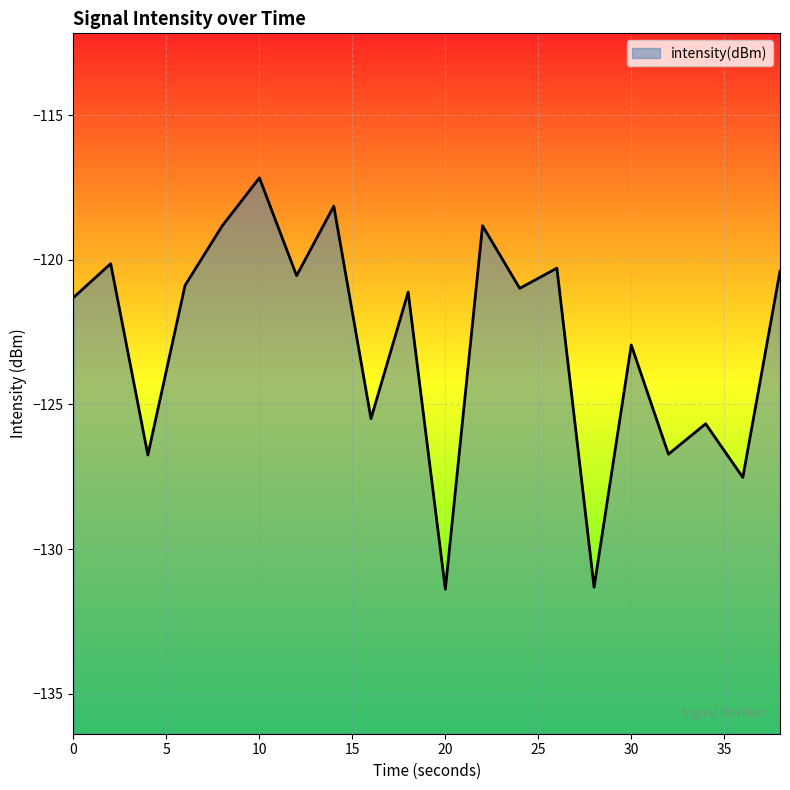

True or false: the data shows -131.3 at 28.

True